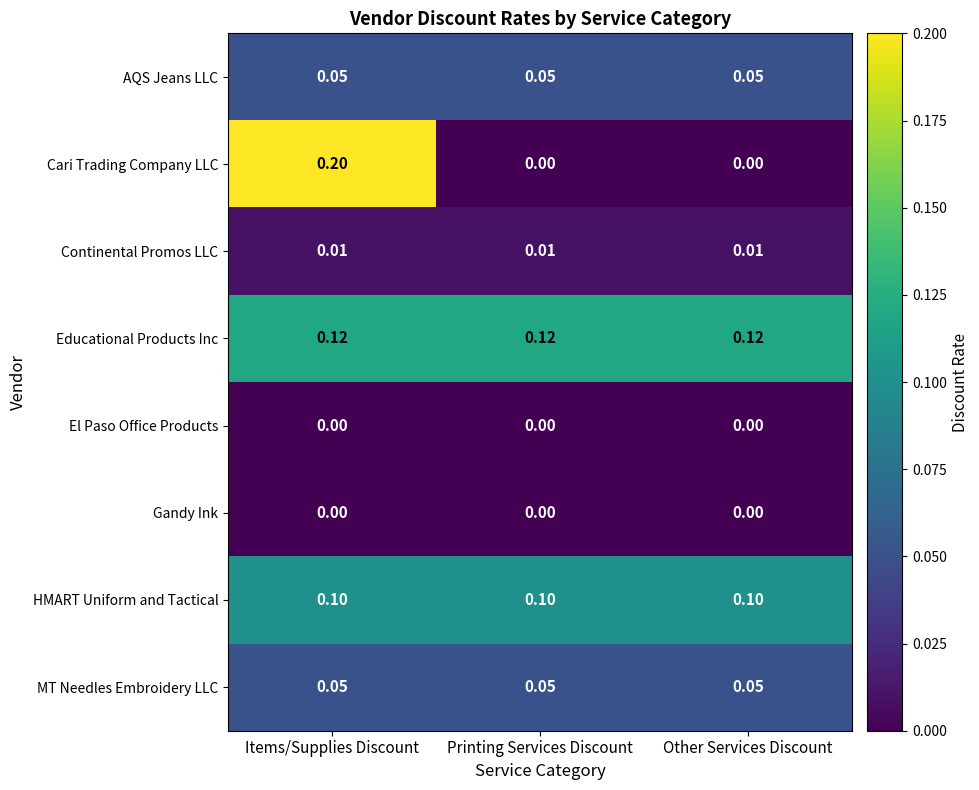

Which series has the widest spread of values?

Cari Trading Company LLC